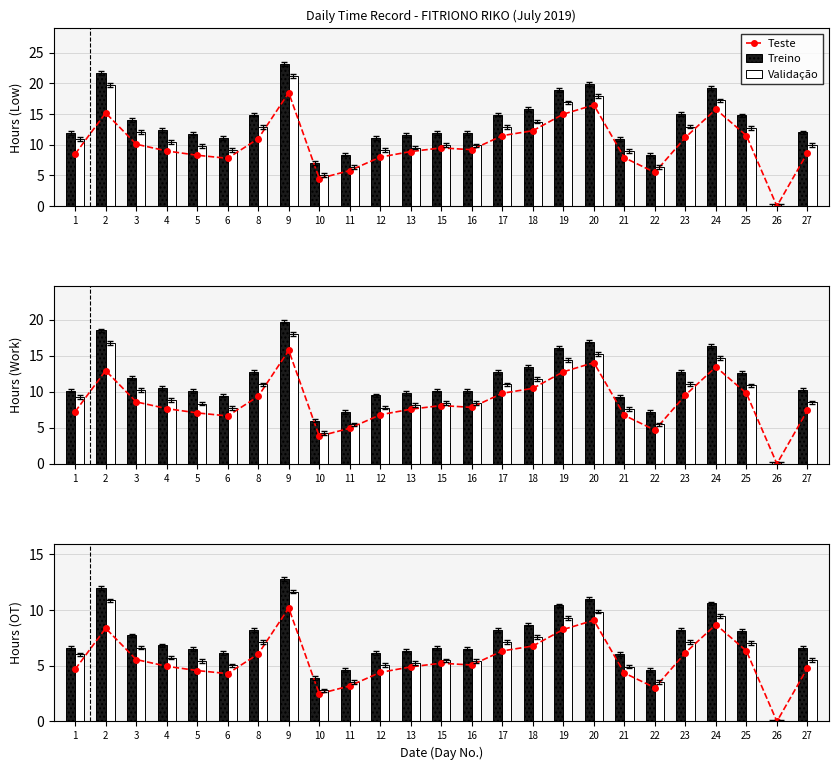

How many values in Teste are above zero?

24